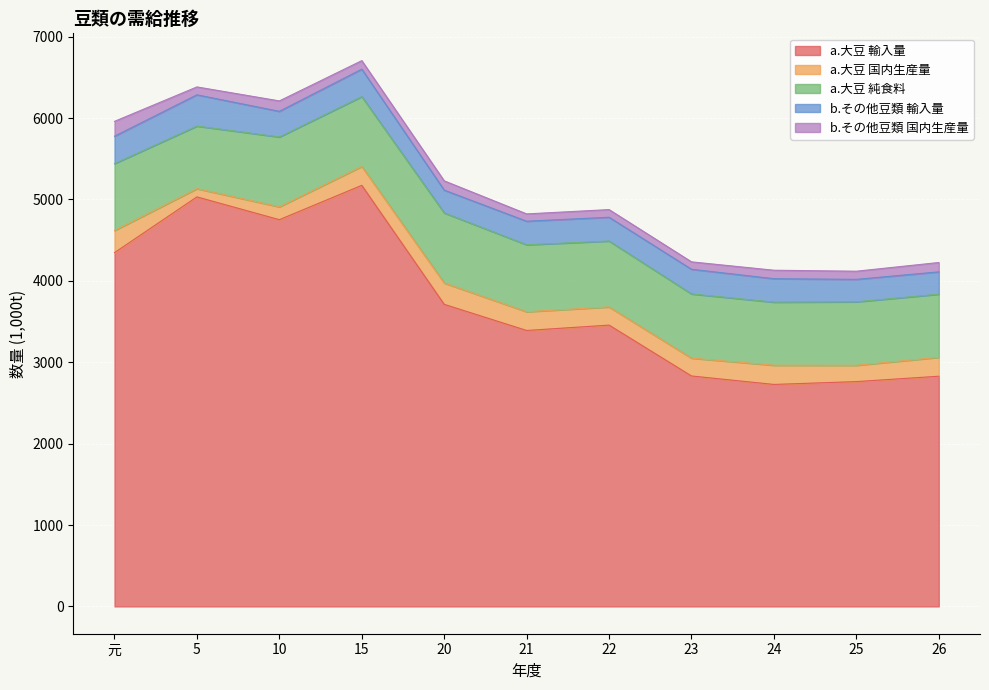

Between 5 and 22, which is larger?

5